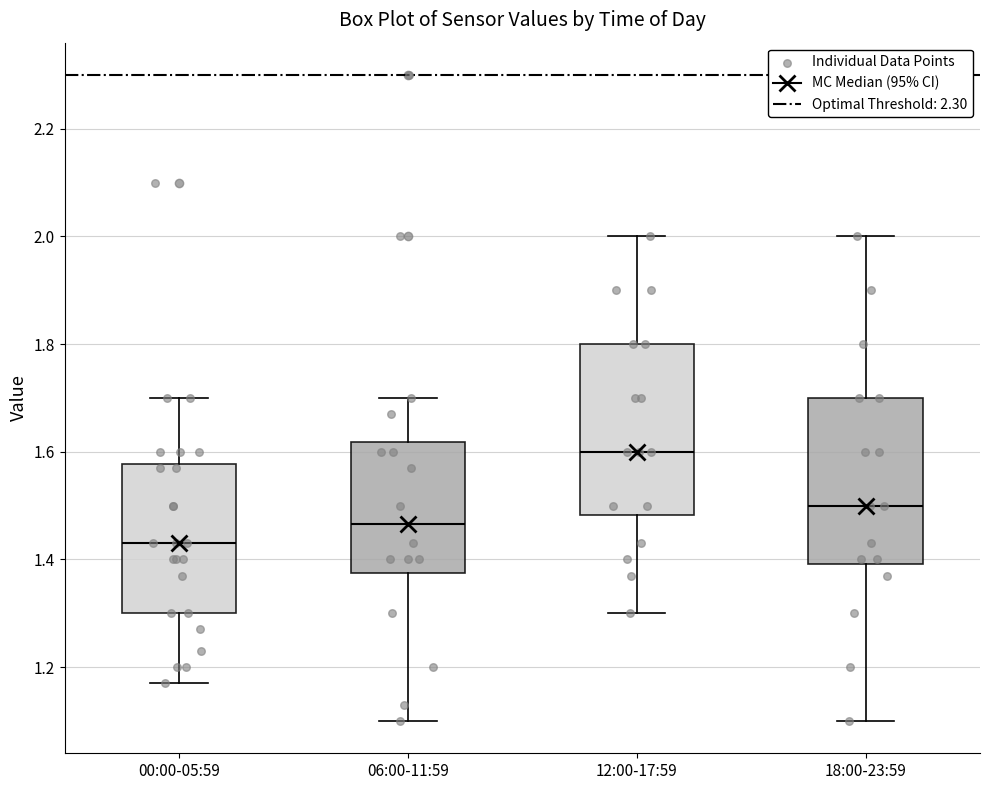

Which box has the highest median line?

12:00-17:59